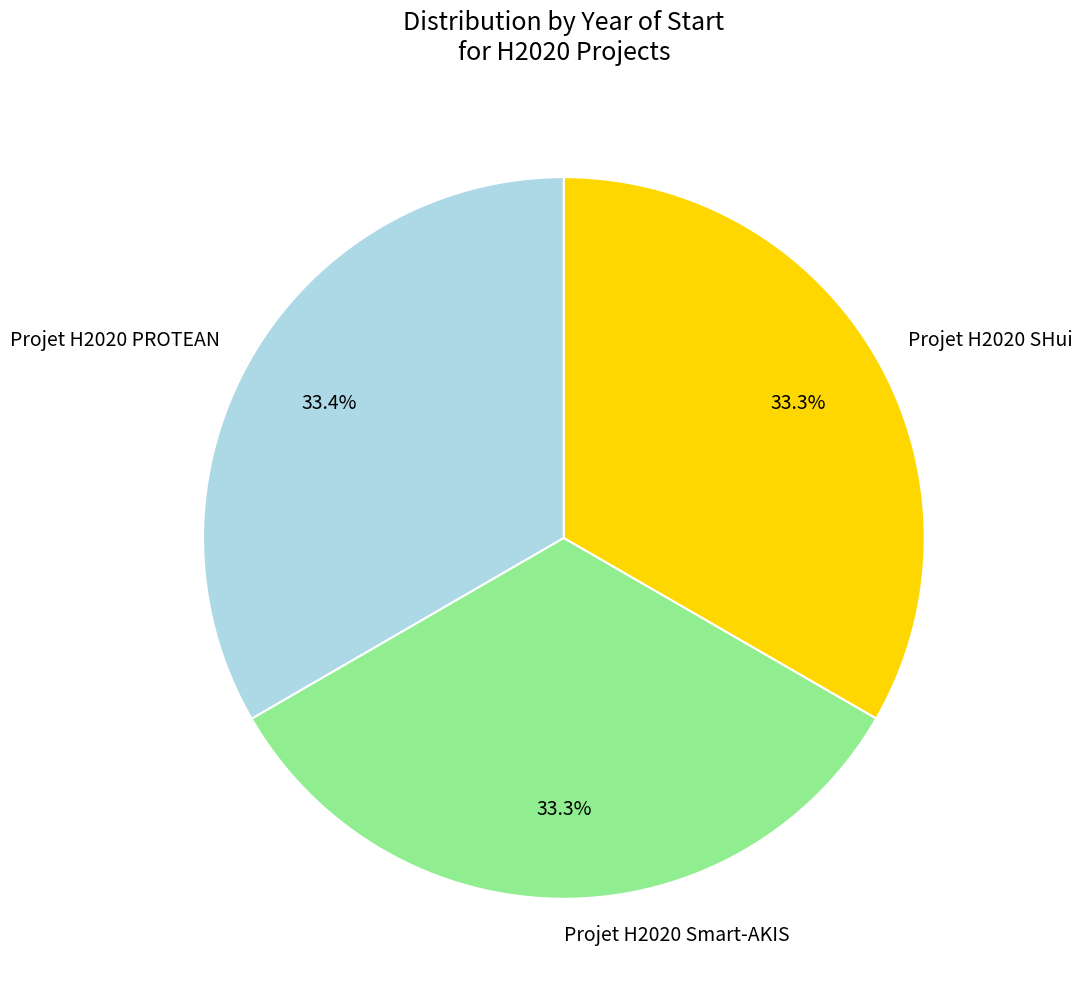

To the nearest percent, what is the average slice percentage?

33%